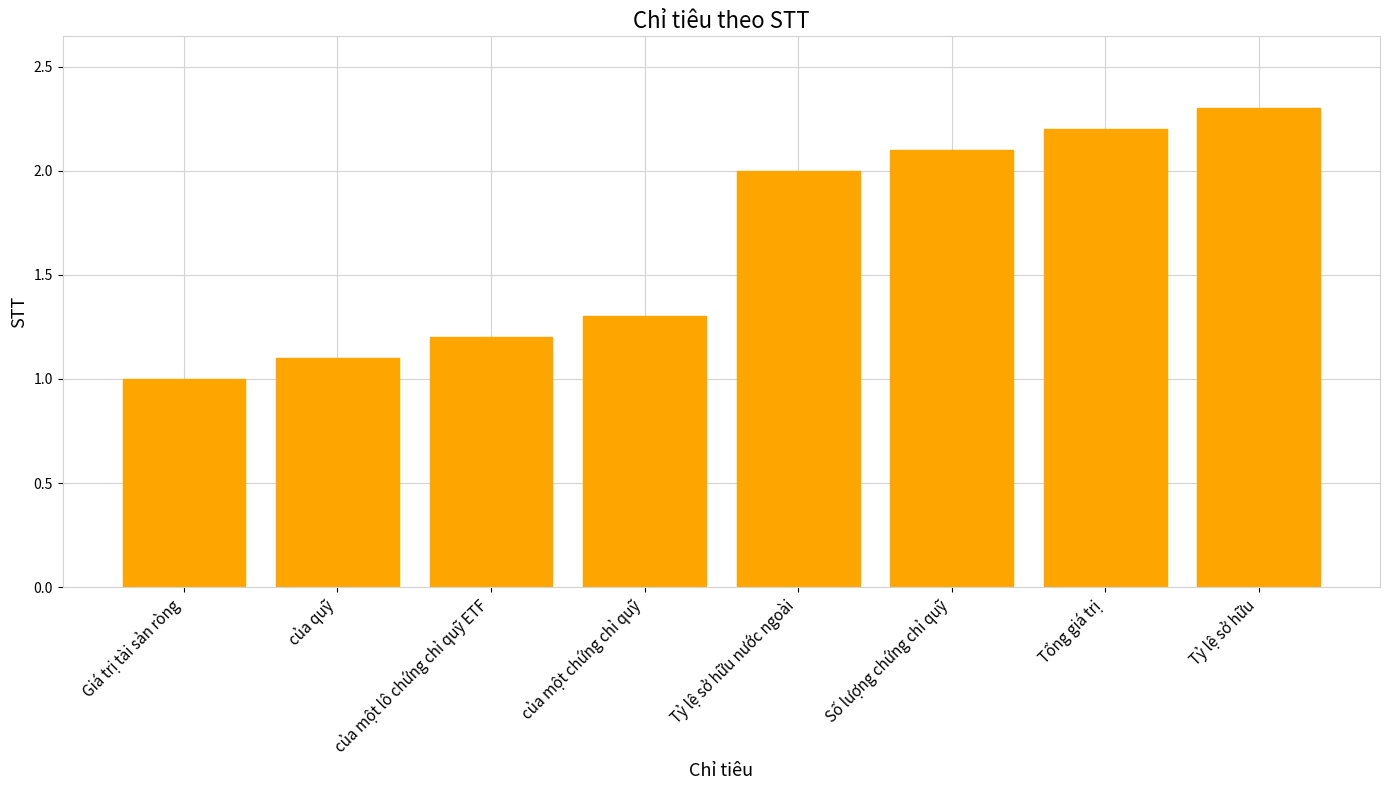

The chart shows a value of 1.0 at Giá trị tài sản ròng. True or false?

True